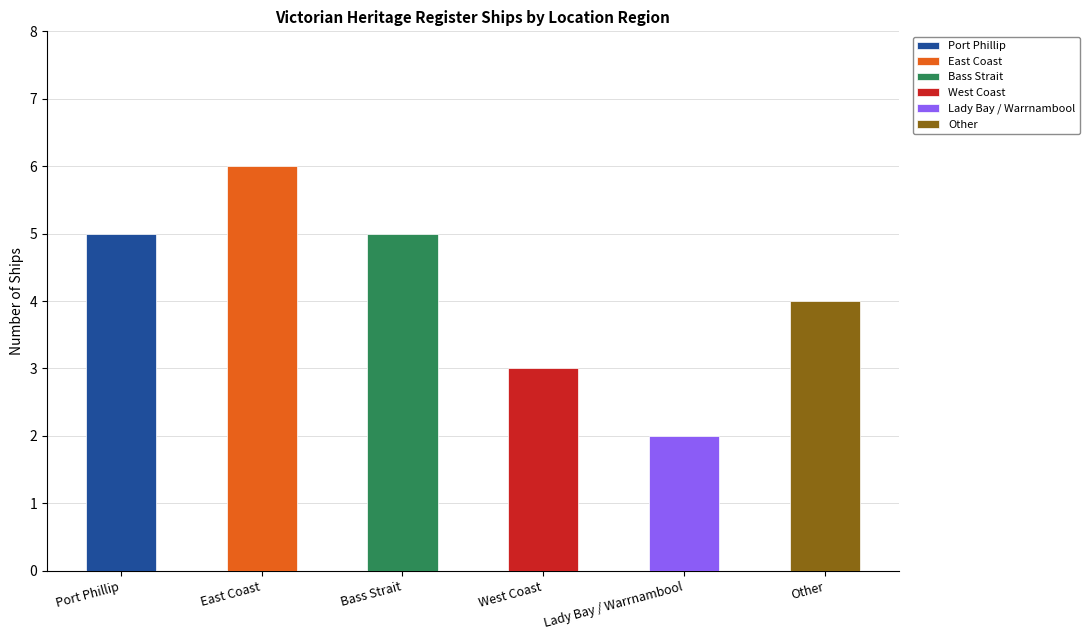

Where is the data nearest to the value 4?

Other